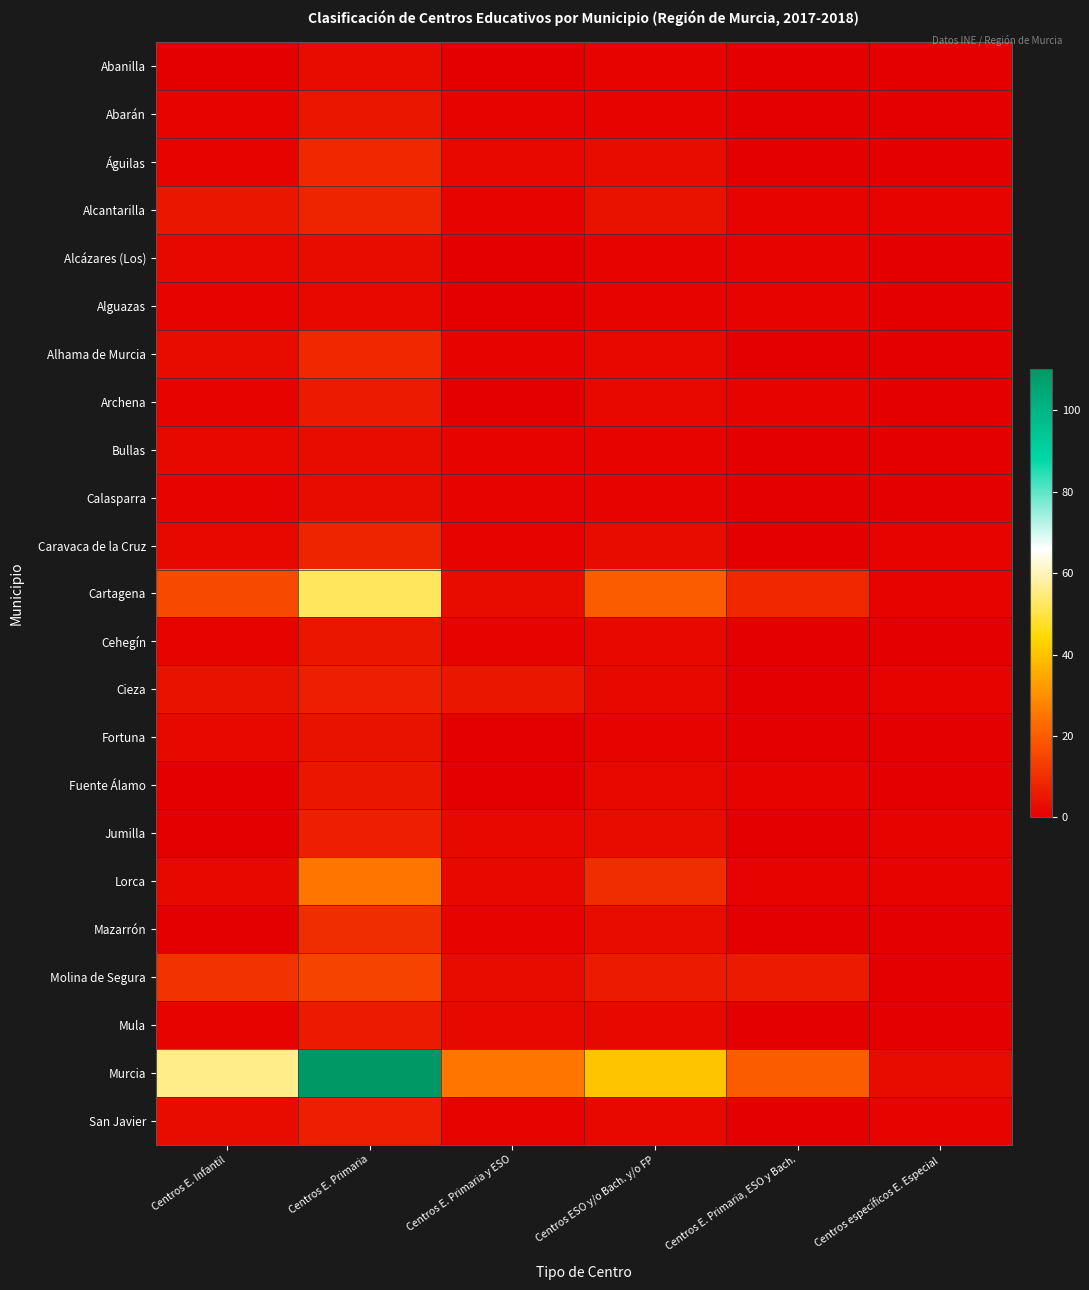

At which category does the chart reach its minimum across all series?

Centros E. Infantil